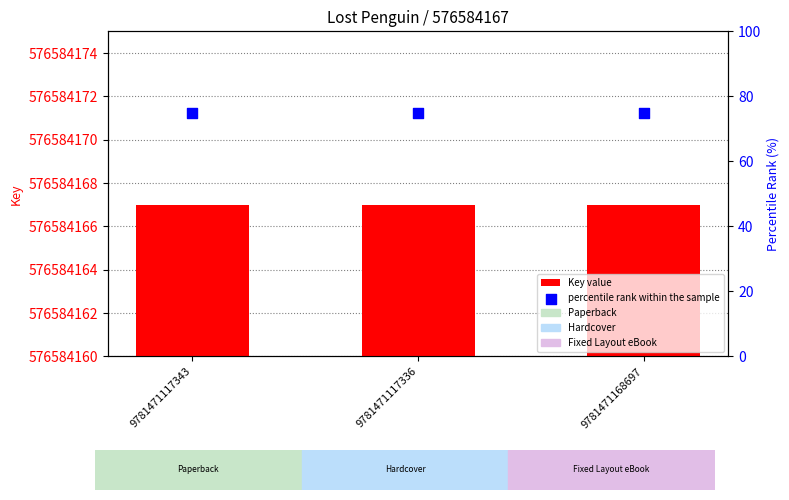

Is the value of percentile rank within the sample at 9781471168697 greater than the value of Key value at 9781471117343?

No